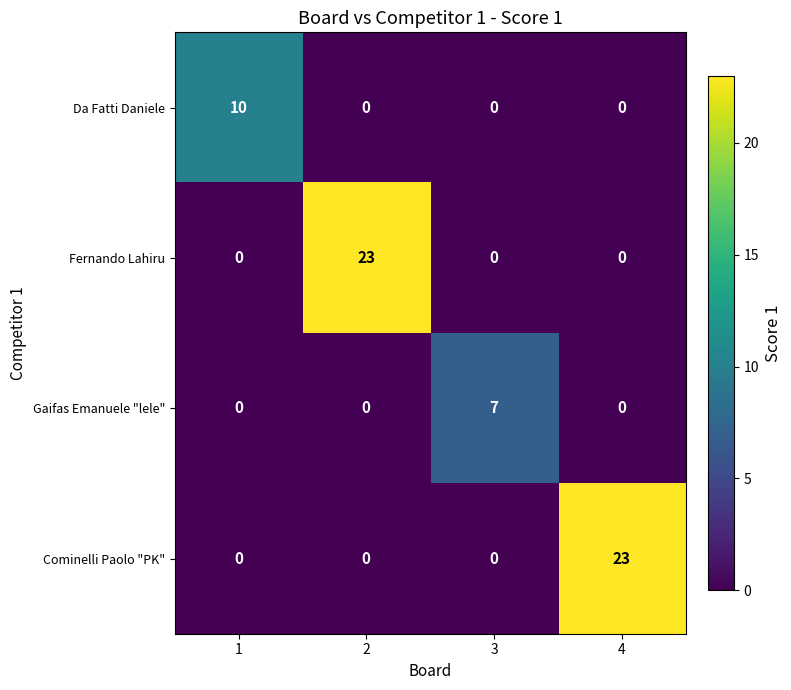

Between 3 and 4, which series saw the biggest shift?

Cominelli Paolo "PK"